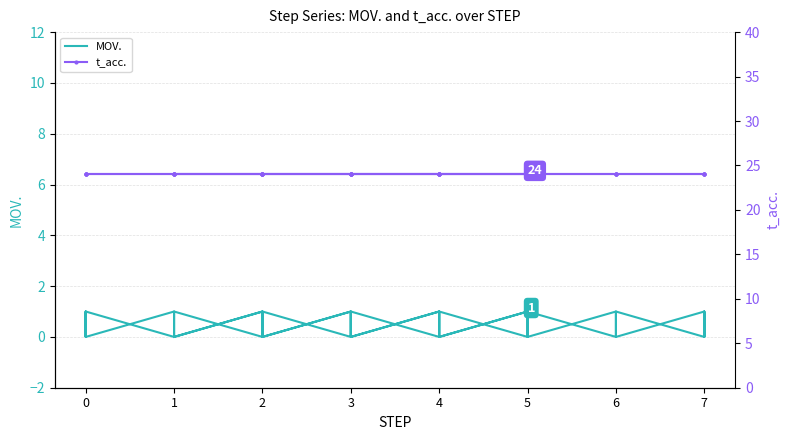

Is the value of MOV. at 7 greater than the value of t_acc. at 4?

No